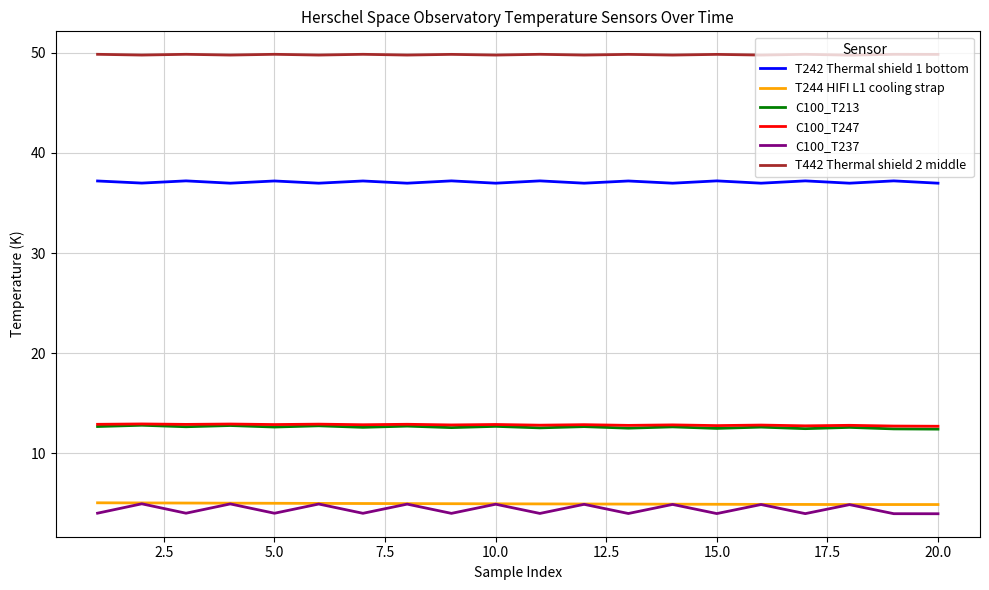

At how many categories does at least one series exceed 38?

20